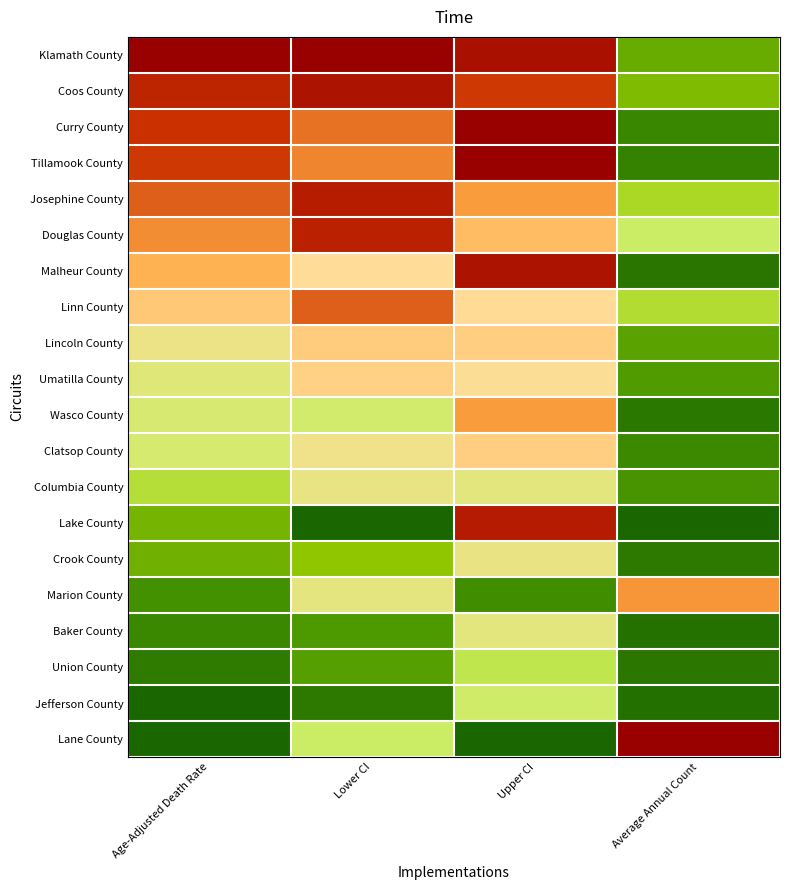

Reading left to right, what are all the values shown in this chart?

Klamath County: Age-Adjusted Death Rate=1.0	Lower CI=1.0	Upper CI=1.0	Average Annual Count=0.2
Coos County: Age-Adjusted Death Rate=0.9	Lower CI=0.9	Upper CI=0.8	Average Annual Count=0.2
Curry County: Age-Adjusted Death Rate=0.9	Lower CI=0.8	Upper CI=1.0	Average Annual Count=0.1
Tillamook County: Age-Adjusted Death Rate=0.9	Lower CI=0.8	Upper CI=1.0	Average Annual Count=0.1
Josephine County: Age-Adjusted Death Rate=0.8	Lower CI=0.9	Upper CI=0.7	Average Annual Count=0.3
Douglas County: Age-Adjusted Death Rate=0.7	Lower CI=0.9	Upper CI=0.7	Average Annual Count=0.4
Malheur County: Age-Adjusted Death Rate=0.7	Lower CI=0.6	Upper CI=0.9	Average Annual Count=0.0
Linn County: Age-Adjusted Death Rate=0.6	Lower CI=0.8	Upper CI=0.6	Average Annual Count=0.4
Lincoln County: Age-Adjusted Death Rate=0.5	Lower CI=0.6	Upper CI=0.6	Average Annual Count=0.2
Umatilla County: Age-Adjusted Death Rate=0.5	Lower CI=0.6	Upper CI=0.6	Average Annual Count=0.1
Wasco County: Age-Adjusted Death Rate=0.5	Lower CI=0.4	Upper CI=0.7	Average Annual Count=0.1
Clatsop County: Age-Adjusted Death Rate=0.5	Lower CI=0.5	Upper CI=0.6	Average Annual Count=0.1
Columbia County: Age-Adjusted Death Rate=0.4	Lower CI=0.5	Upper CI=0.5	Average Annual Count=0.1
Lake County: Age-Adjusted Death Rate=0.2	Lower CI=0.0	Upper CI=0.9	Average Annual Count=0.0
Crook County: Age-Adjusted Death Rate=0.2	Lower CI=0.3	Upper CI=0.5	Average Annual Count=0.1
Marion County: Age-Adjusted Death Rate=0.1	Lower CI=0.5	Upper CI=0.1	Average Annual Count=0.7
Baker County: Age-Adjusted Death Rate=0.1	Lower CI=0.1	Upper CI=0.5	Average Annual Count=0.0
Union County: Age-Adjusted Death Rate=0.1	Lower CI=0.2	Upper CI=0.4	Average Annual Count=0.0
Jefferson County: Age-Adjusted Death Rate=0.0	Lower CI=0.1	Upper CI=0.4	Average Annual Count=0.0
Lane County: Age-Adjusted Death Rate=0.0	Lower CI=0.4	Upper CI=0.0	Average Annual Count=1.0